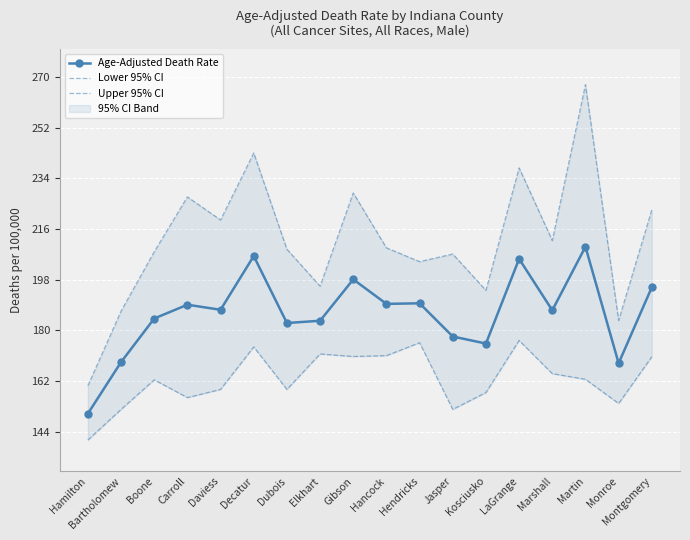

Is the value of Lower 95% CI at LaGrange greater than the value of Upper 95% CI at Decatur?

No